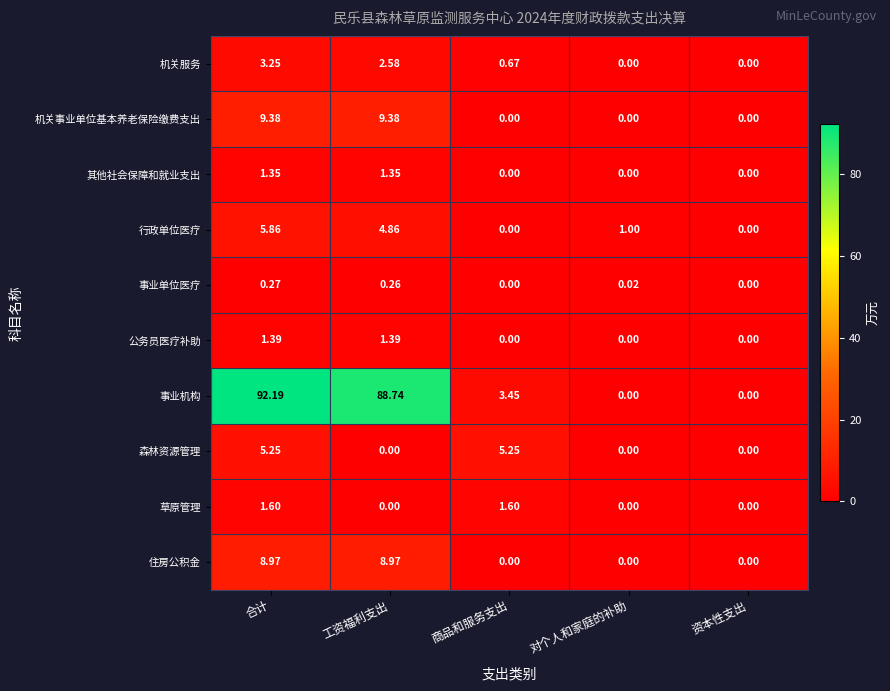

Which series has the largest range (max minus min)?

事业机构